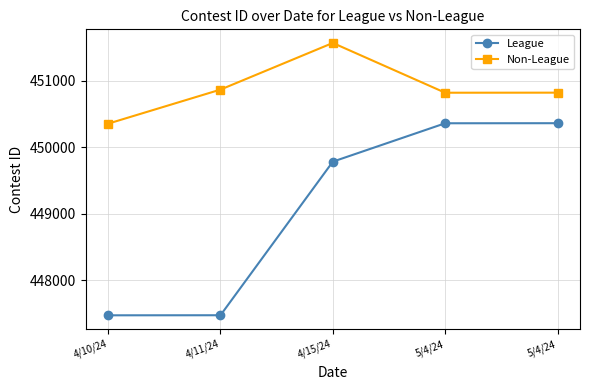

What is the difference between the maximum and minimum values in the League series?

2887